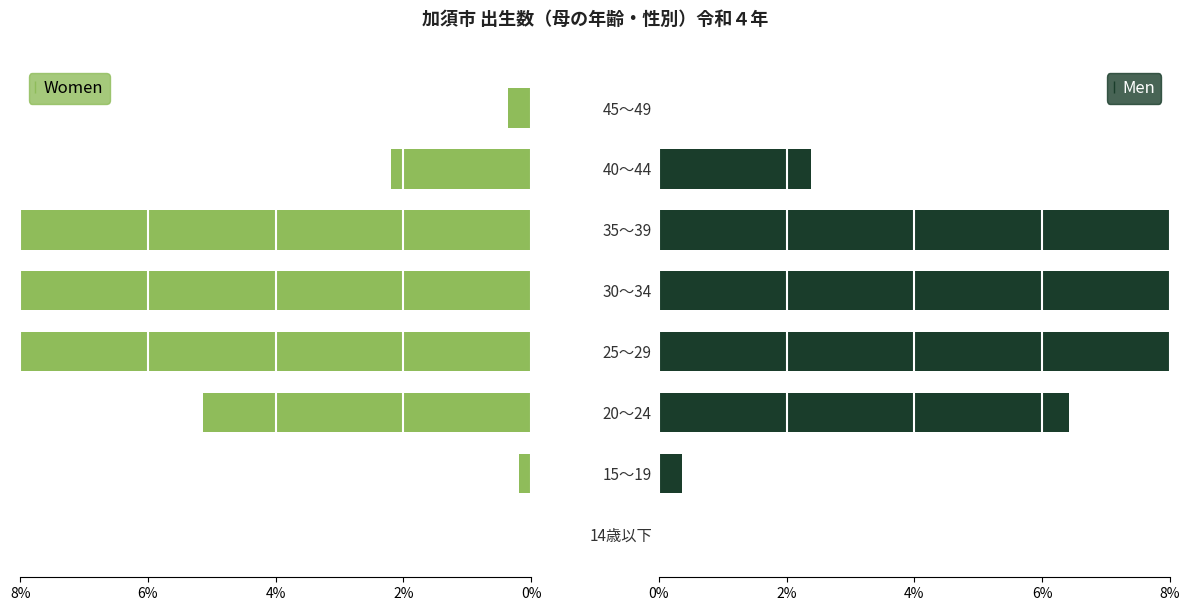

What is the total value across all series at 45～49?

0.4